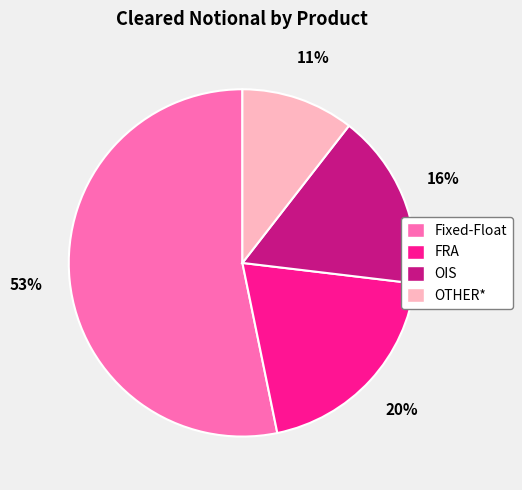

Rank the categories by value from lowest to highest.

OTHER*, OIS, FRA, Fixed-Float